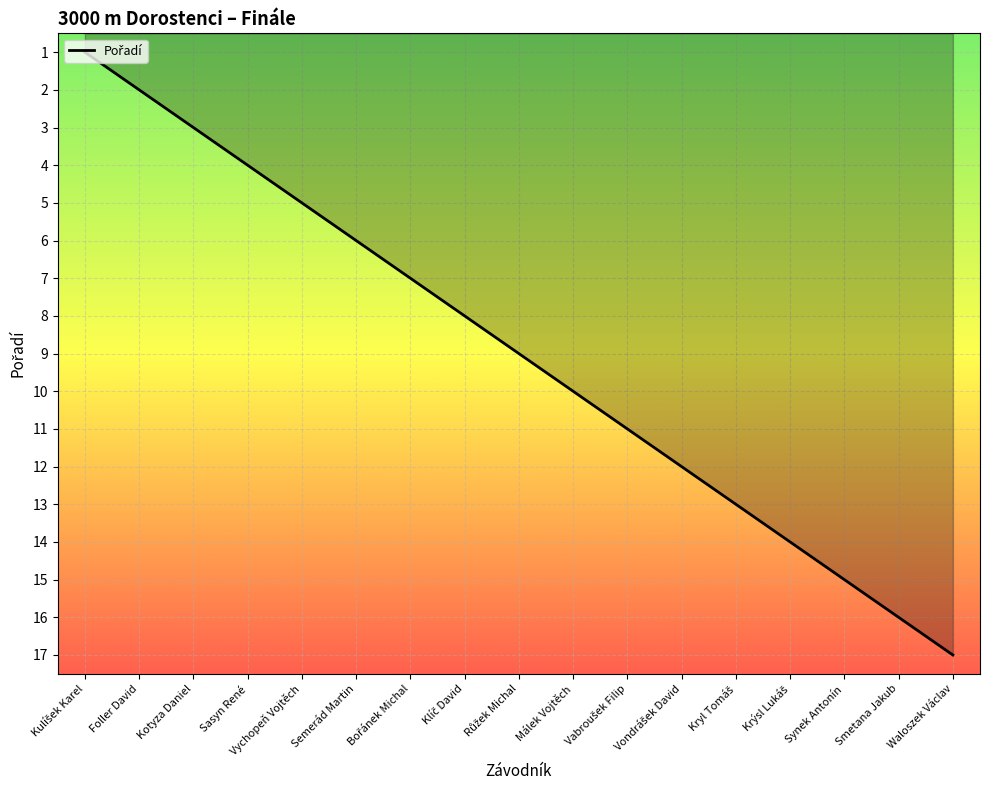

List the labels in order of value, largest first.

Waloszek Václav, Smetana Jakub, Synek Antonín, Krýsl Lukáš, Kryl Tomáš, Vondrášek David, Vabroušek Filip, Málek Vojtěch, Růžek Michal, Klíč David, Bořánek Michal, Semerád Martin, Vychopeň Vojtěch, Sasyn René, Kotyza Daniel, Foller David, Kulíšek Karel